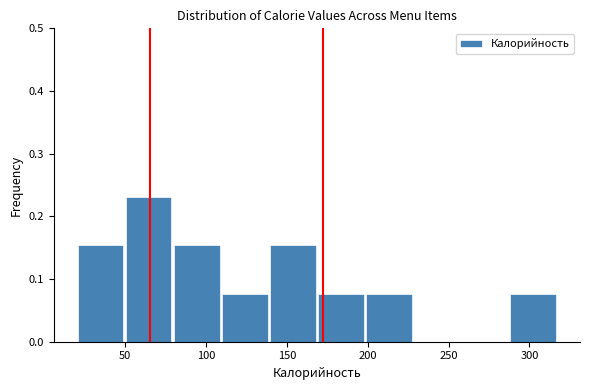

Reading left to right, list every bar in this chart as the range it spans on the x-axis followed by its height. Neither the bar edges nor the heights are printed on the chart, so give them approximately, as read against the axes.

20 to 50: 0.15
50 to 80: 0.23
80 to 110: 0.15
110 to 140: 0.08
140 to 170: 0.15
170 to 200: 0.08
200 to 230: 0.08
230 to 260: 0
260 to 290: 0
290 to 320: 0.08